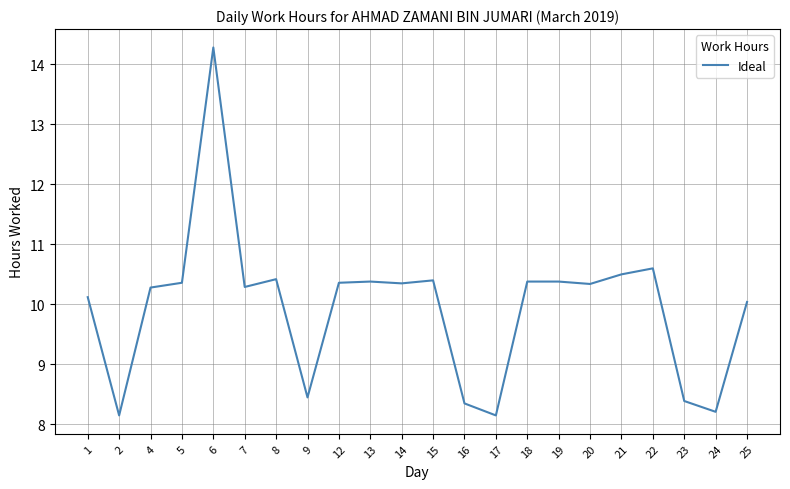

Is it true that the value at 16 is 8.3?

True